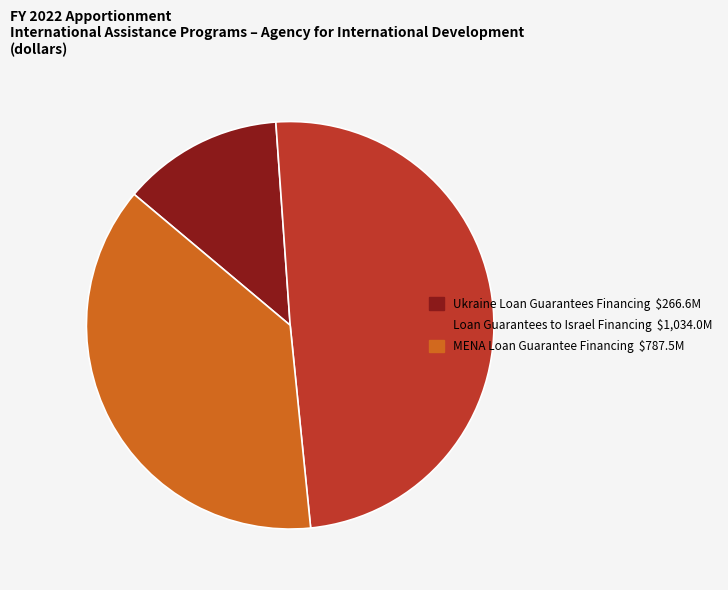

Rank the categories by value from lowest to highest.

Ukraine Loan Guarantees Financing, MENA Loan Guarantee Financing, Loan Guarantees to Israel Financing